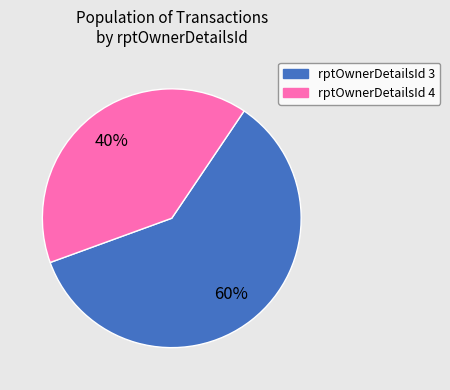

Does any single category account for the majority?

Yes